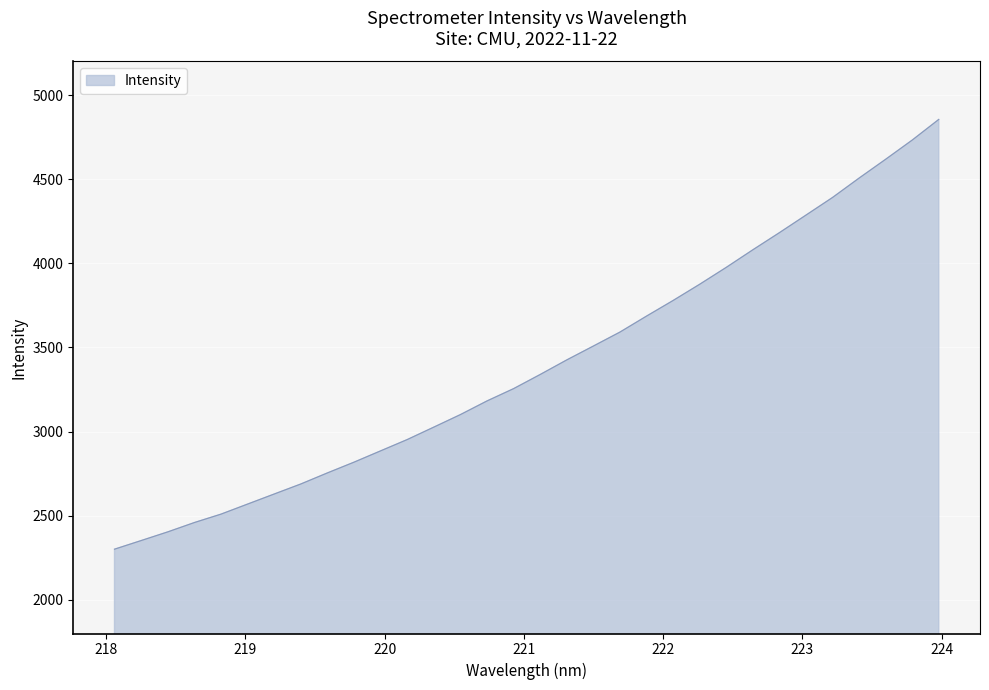

What is the difference between the maximum and minimum values?

2554.4